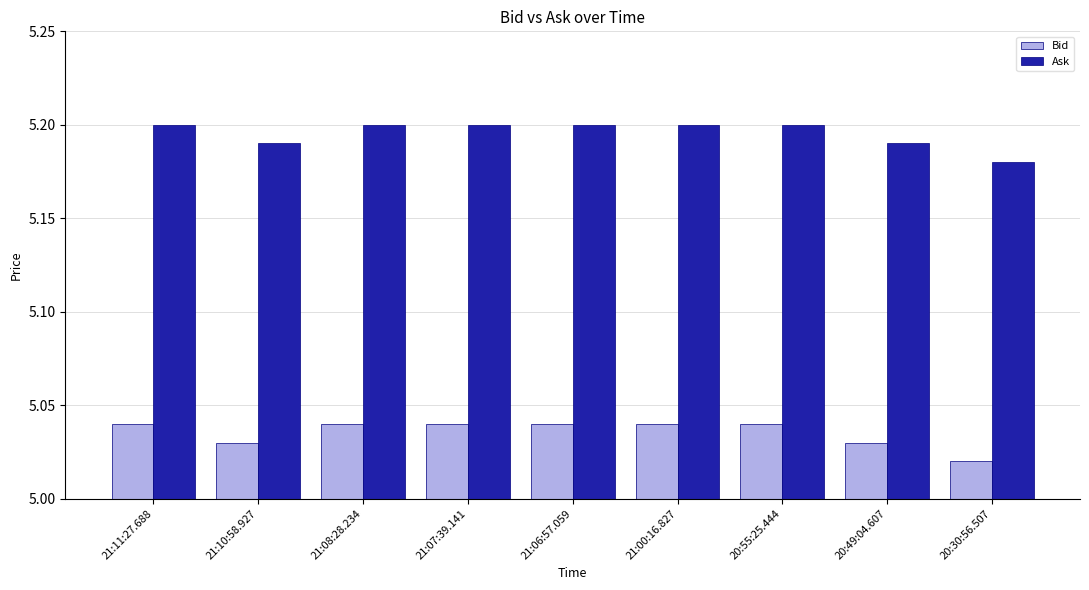

Rank the series by their average value, from lowest to highest.

Bid, Ask